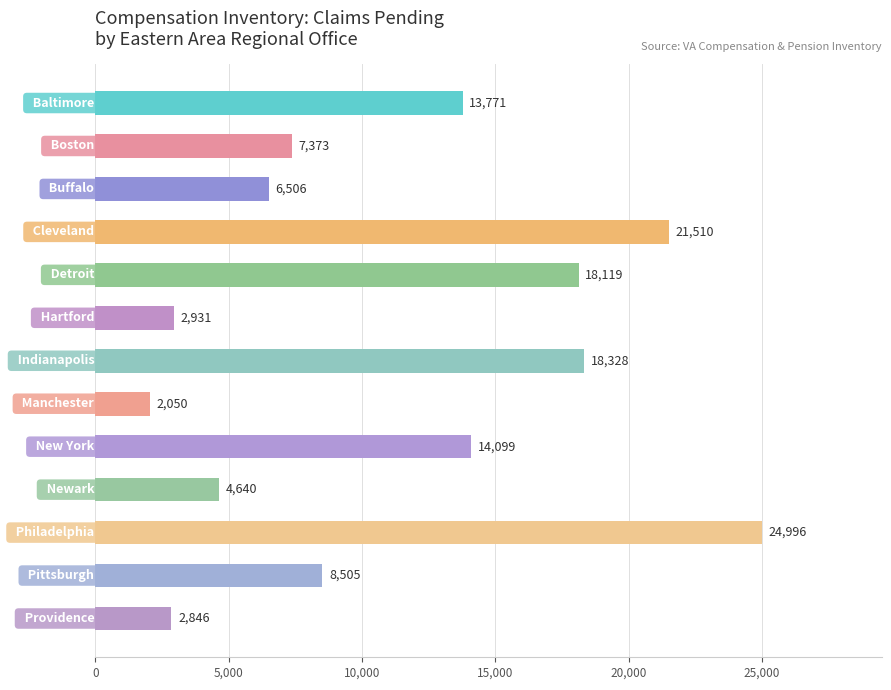

What is the difference between the maximum and minimum values?

22946